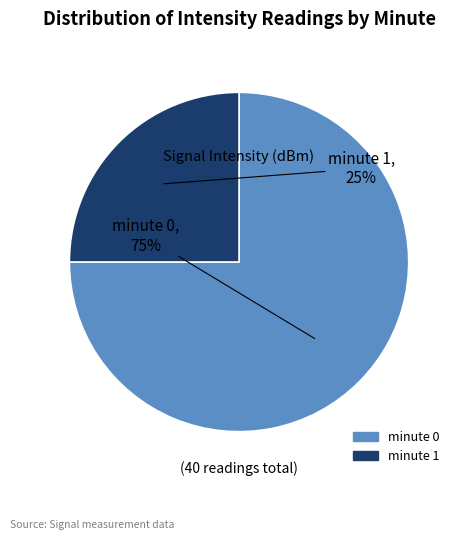

Is there a majority slice in this chart?

Yes